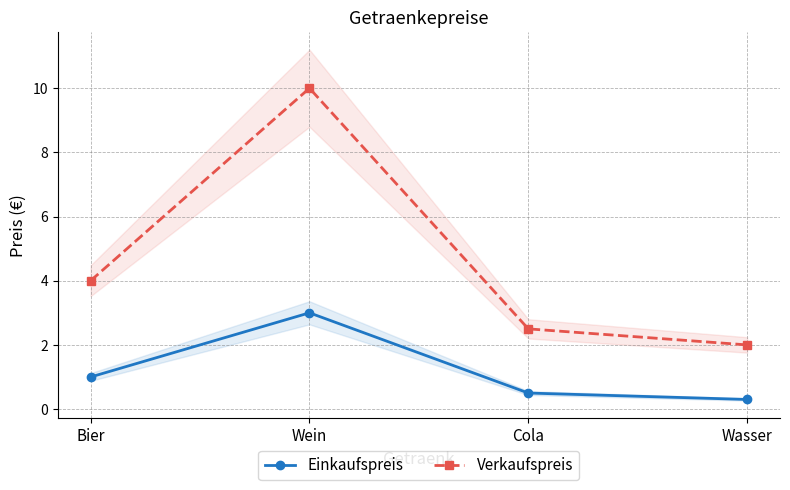

Rank the categories by Einkaufspreis value from lowest to highest.

Wasser, Cola, Bier, Wein